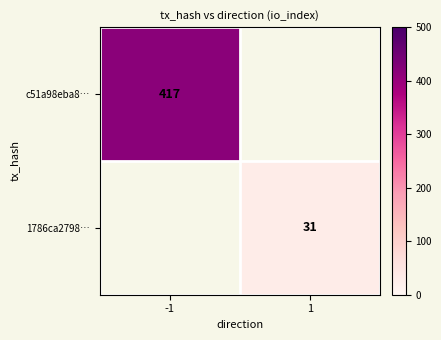

True or false: 1786ca2798… has a value of 31 at 1.

True